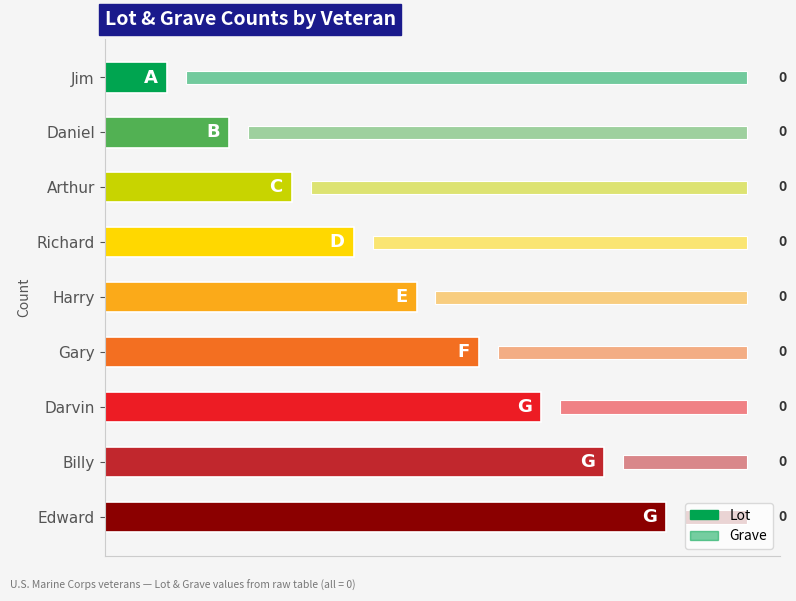

Which series has the largest range (max minus min)?

Lot